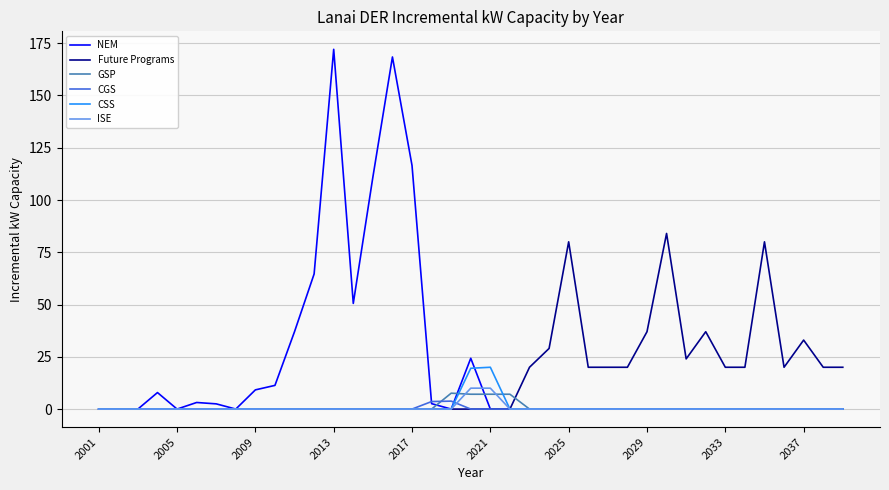

Which series has the widest spread of values?

NEM